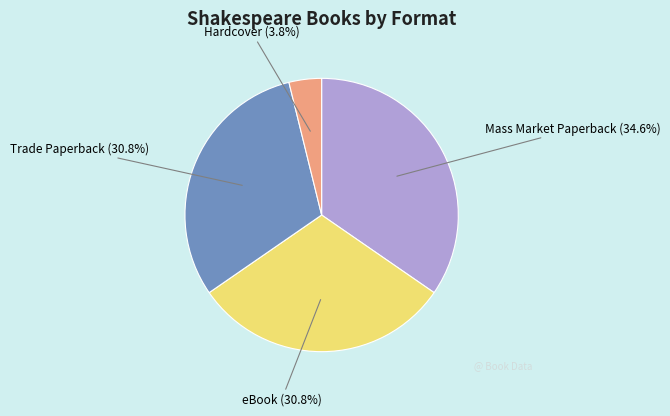

Is there any slice that represents more than half of the pie?

No